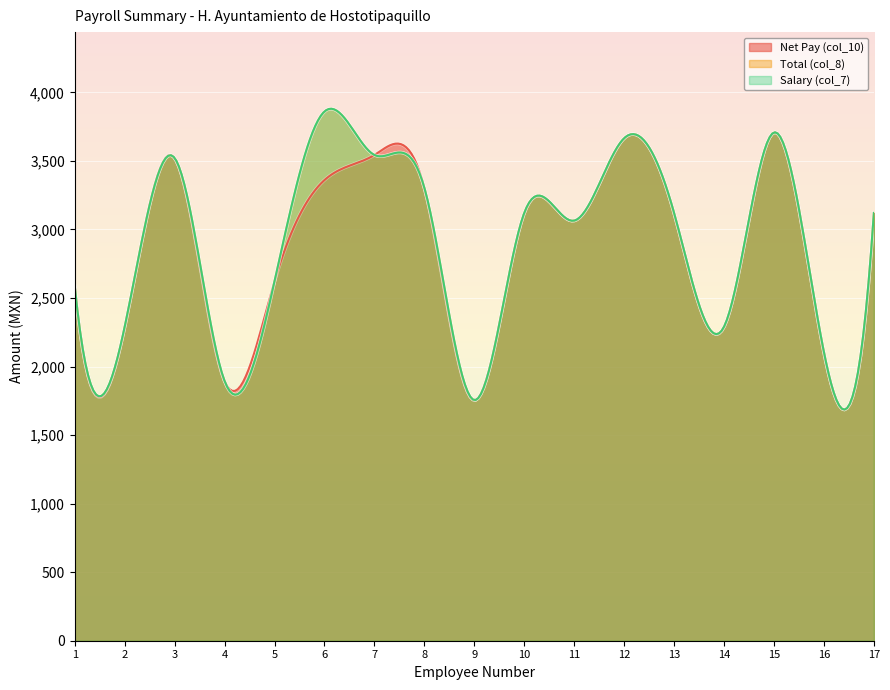

What is the value of the Total (col_8) point at the 7th from the left?

3543